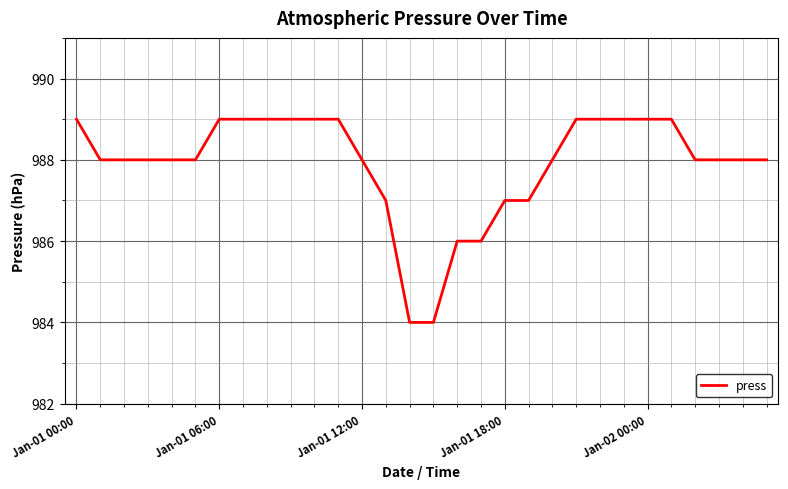

What is the difference between the maximum and minimum values?

5